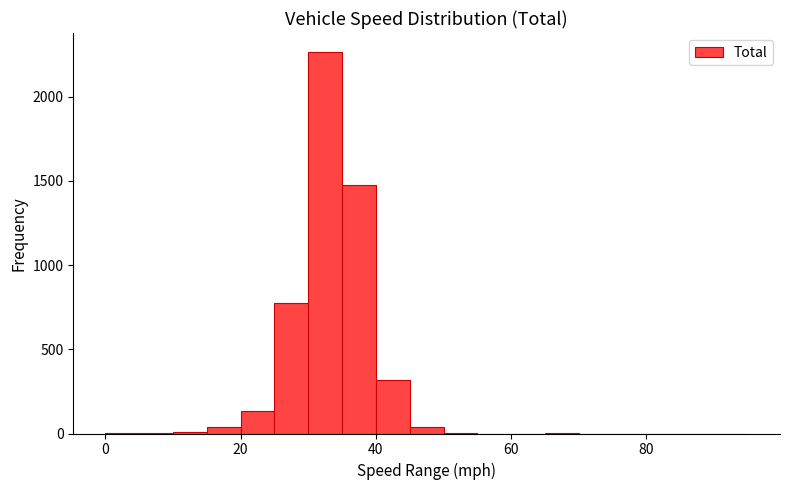

Around what value on the x-axis is the tallest bar? Give the approximate position of its centre, as read against the axis.

32